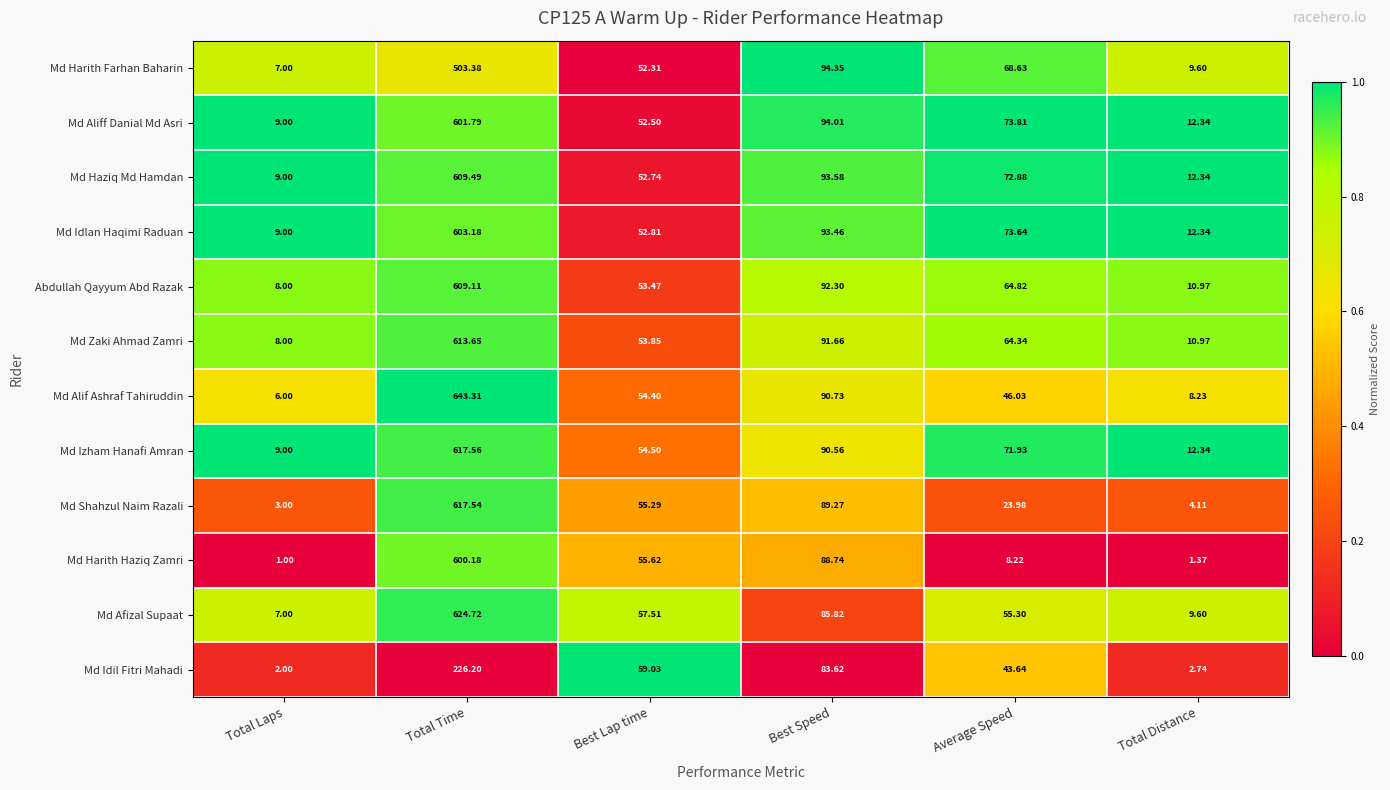

Is the value of Md Aliff Danial Md Asri at Average Speed greater than the value of Md Afizal Supaat at Total Time?

No